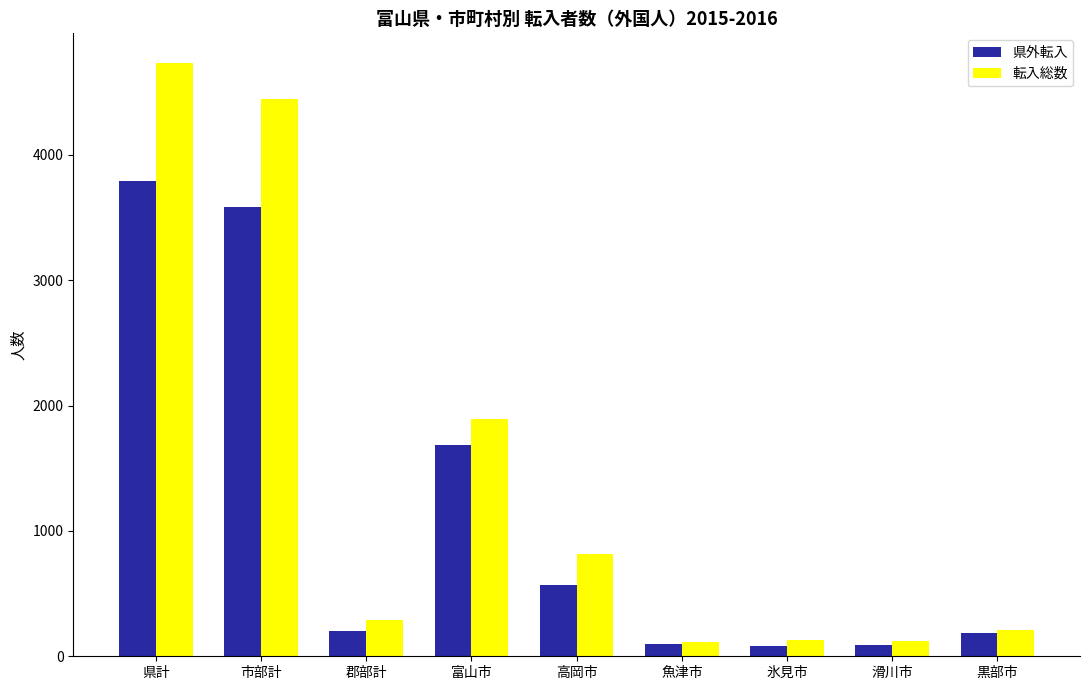

What is the average value of the 転入総数 series?

1416